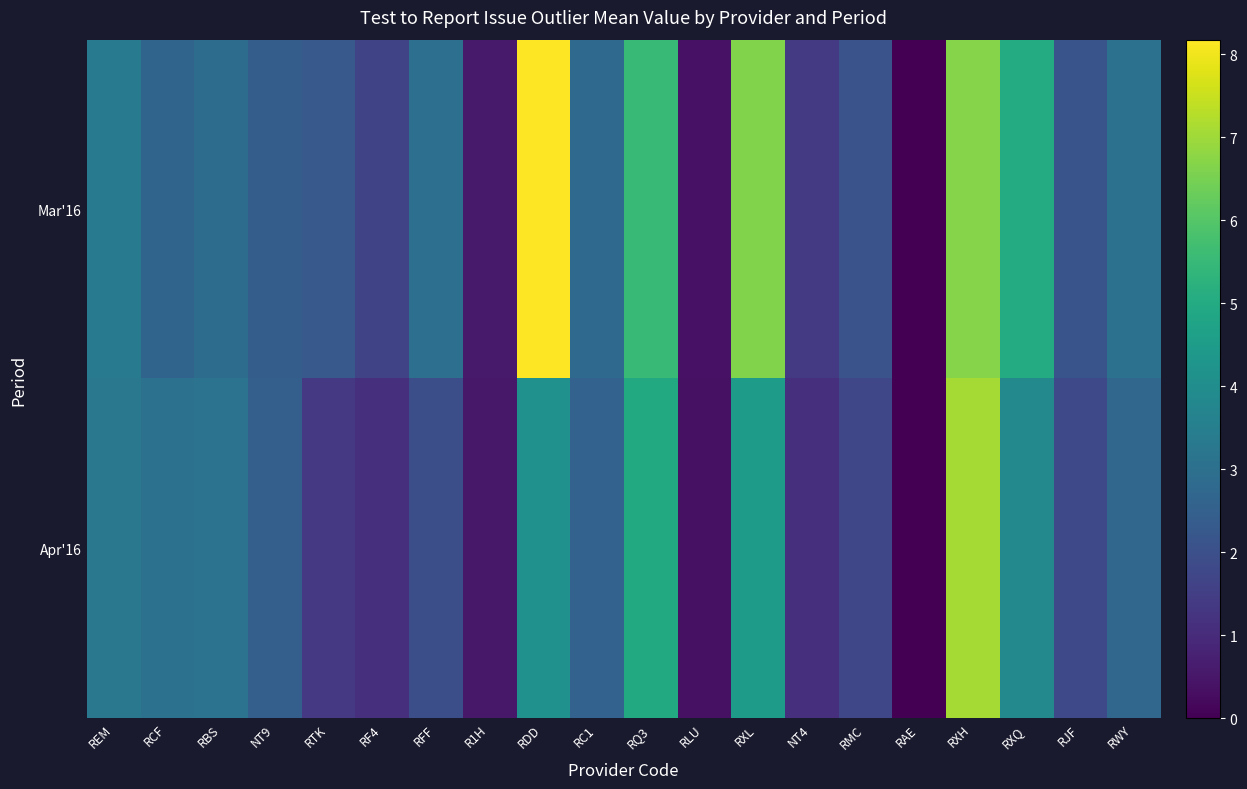

Reading left to right, transcribe all the data shown in this chart.

Mar'16: REM=3.3	RCF=2.6	RBS=2.9	NT9=2.4	RTK=2.3	RF4=1.7	RFF=3.0	R1H=0.6	RDD=8.2	RC1=2.8	RQ3=5.5	RLU=0.4	RXL=6.6	NT4=1.4	RMC=2.1	RAE=0.0	RXH=6.7	RXQ=5.0	RJF=2.1	RWY=3.1
Apr'16: REM=3.3	RCF=3.0	RBS=3.1	NT9=2.5	RTK=1.4	RF4=1.1	RFF=2.0	R1H=0.5	RDD=4.2	RC1=2.6	RQ3=5.0	RLU=0.4	RXL=4.5	NT4=1.1	RMC=1.7	RAE=0.0	RXH=7.1	RXQ=3.8	RJF=1.8	RWY=2.7